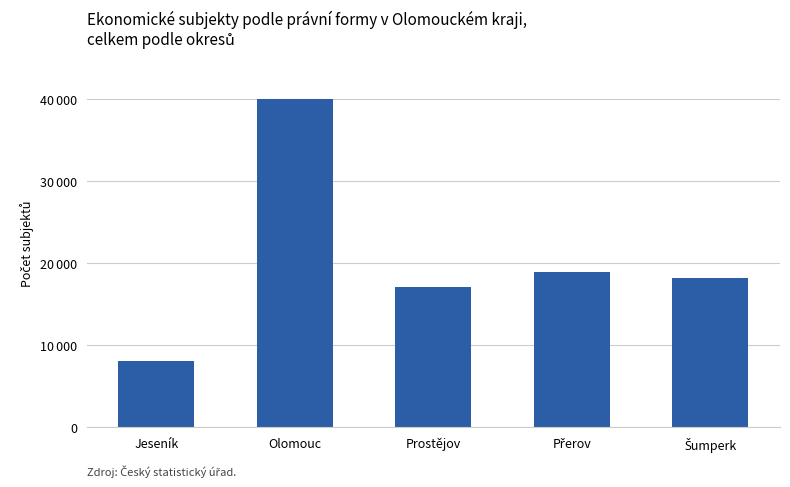

Does the chart contain any negative values?

No